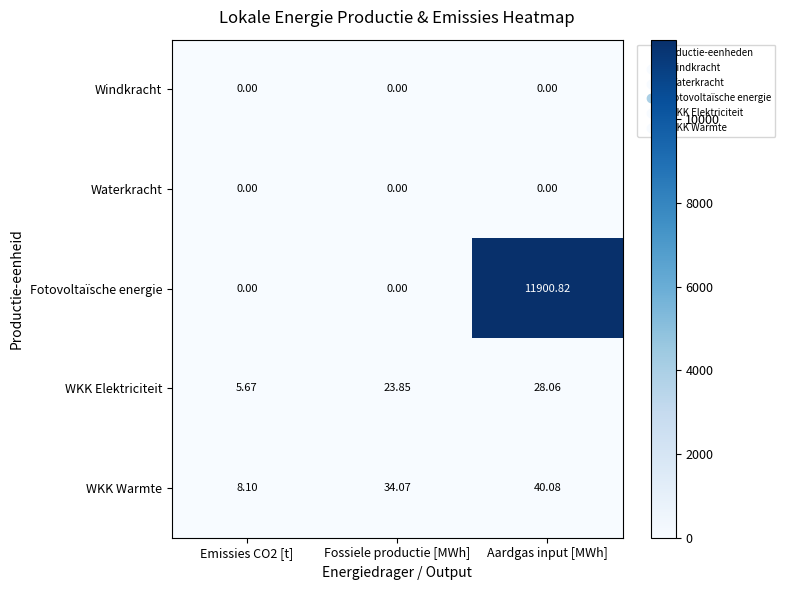

Which series has the largest total across all categories?

Fotovoltaïsche energie